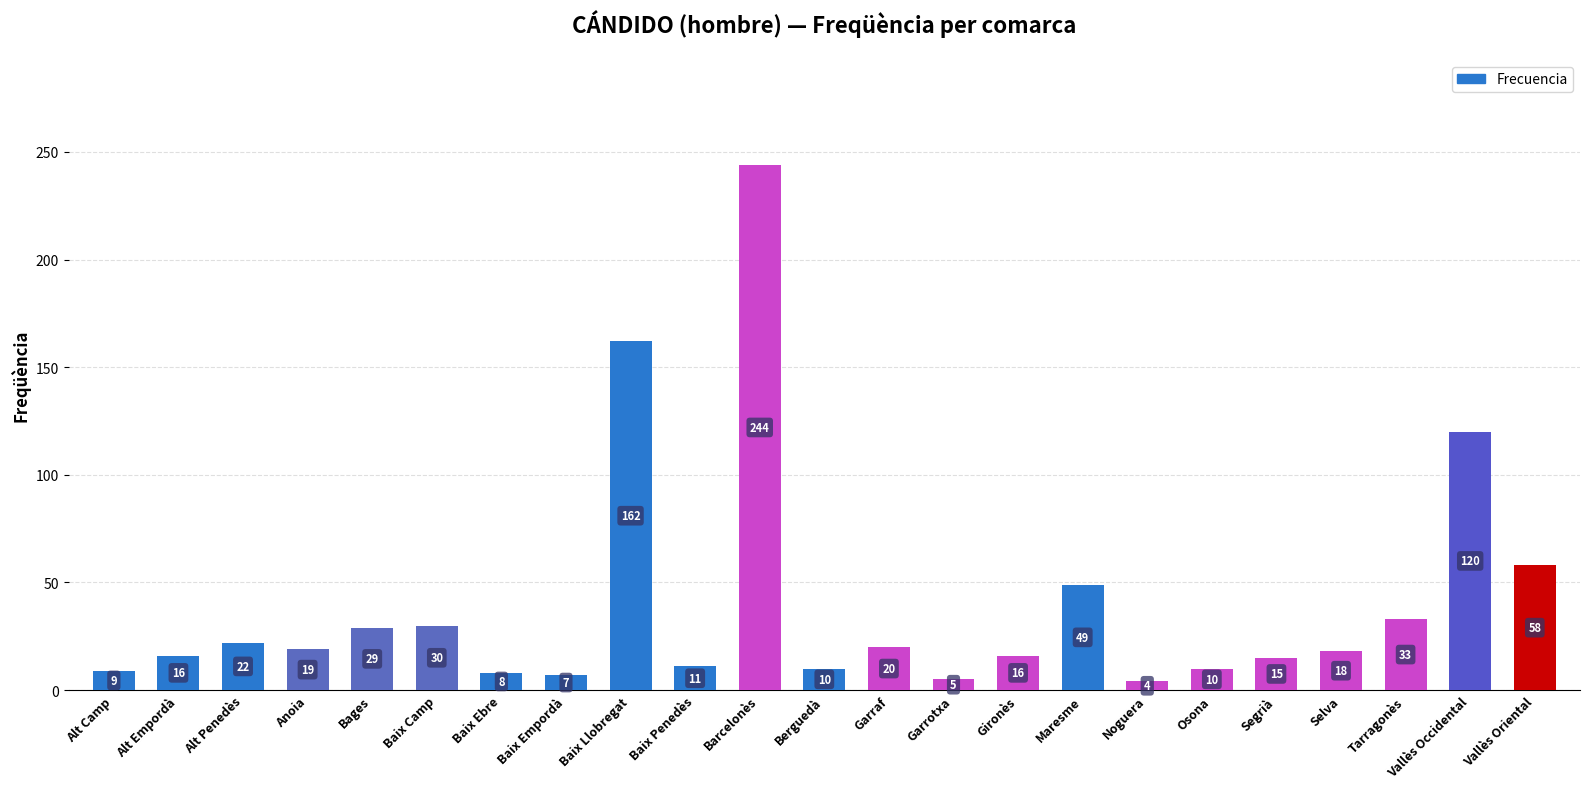

Reading left to right, what are all the values shown in this chart?

Alt Camp=9	Alt Empordà=16	Alt Penedès=22	Anoia=19	Bages=29	Baix Camp=30	Baix Ebre=8	Baix Empordà=7	Baix Llobregat=162	Baix Penedès=11	Barcelonès=244	Berguedà=10	Garraf=20	Garrotxa=5	Gironès=16	Maresme=49	Noguera=4	Osona=10	Segrià=15	Selva=18	Tarragonès=33	Vallès Occidental=120	Vallès Oriental=58